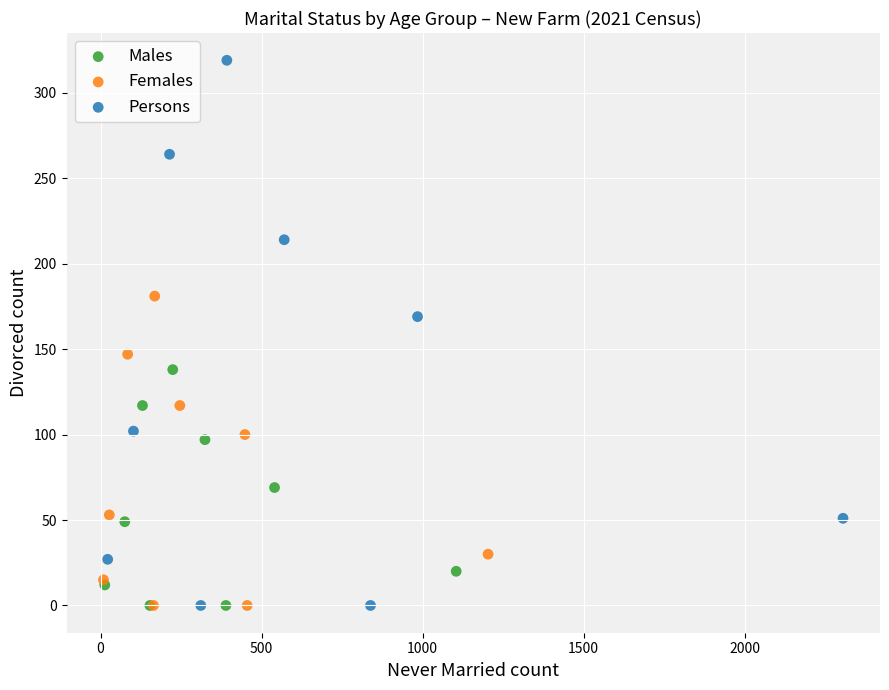

Which series reaches the maximum Y coordinate?

Persons